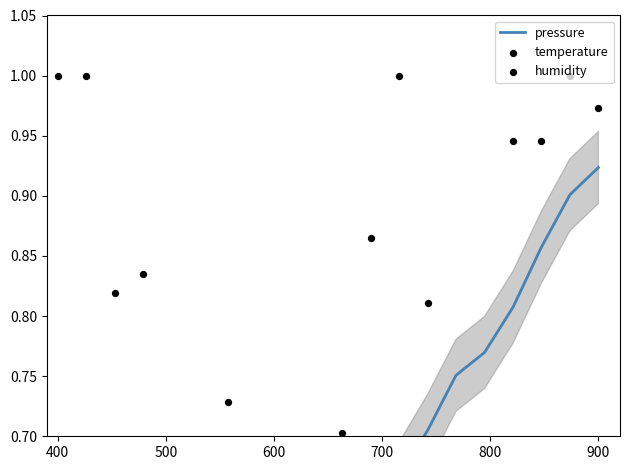

What is the total value across all series at 600?

1.1